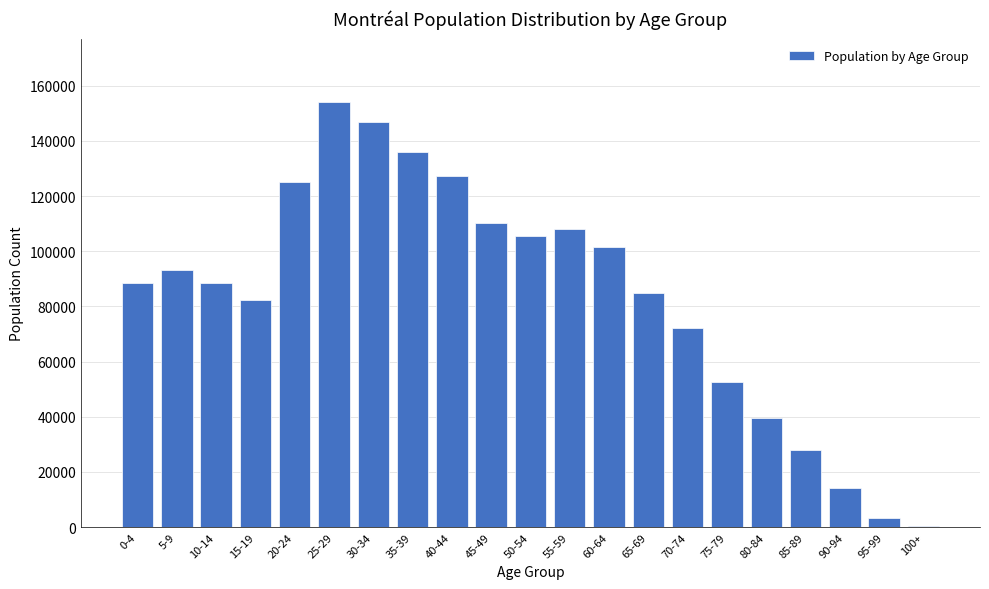

At which category does the chart reach its peak across all series?

25-29